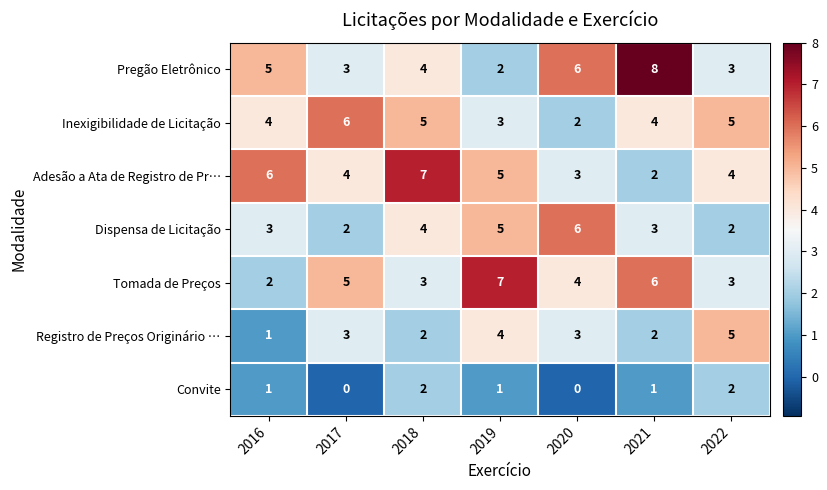

At which label does Pregão Eletrônico reach its peak?

2021